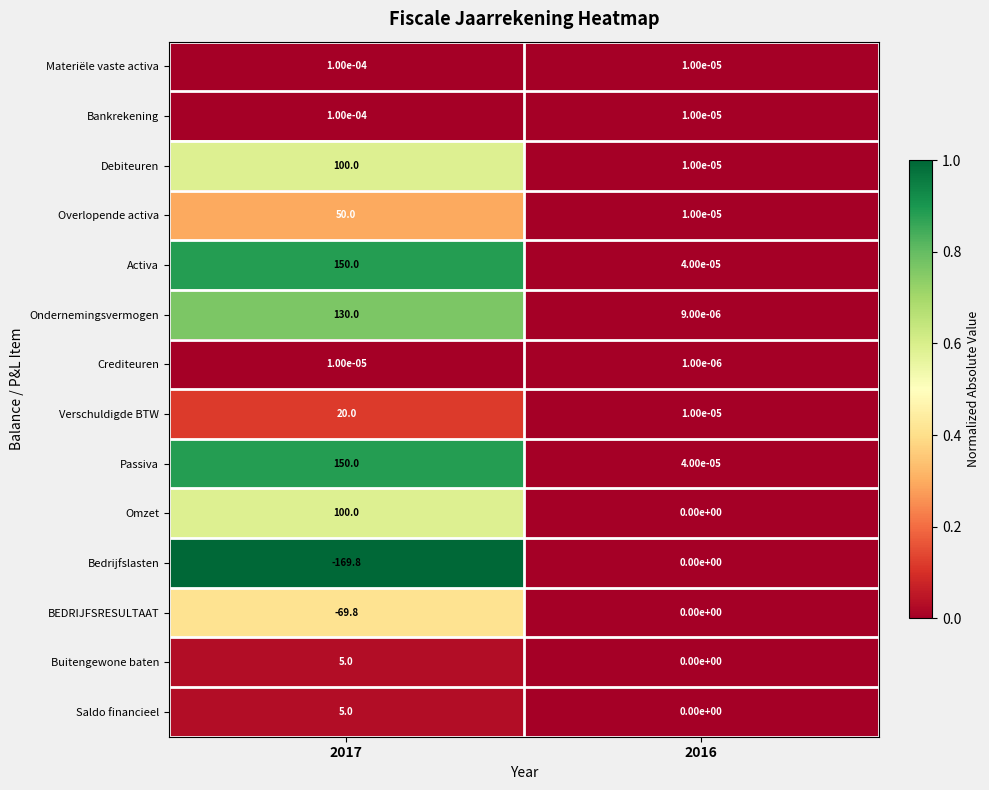

Count the number of data series in this chart.

14